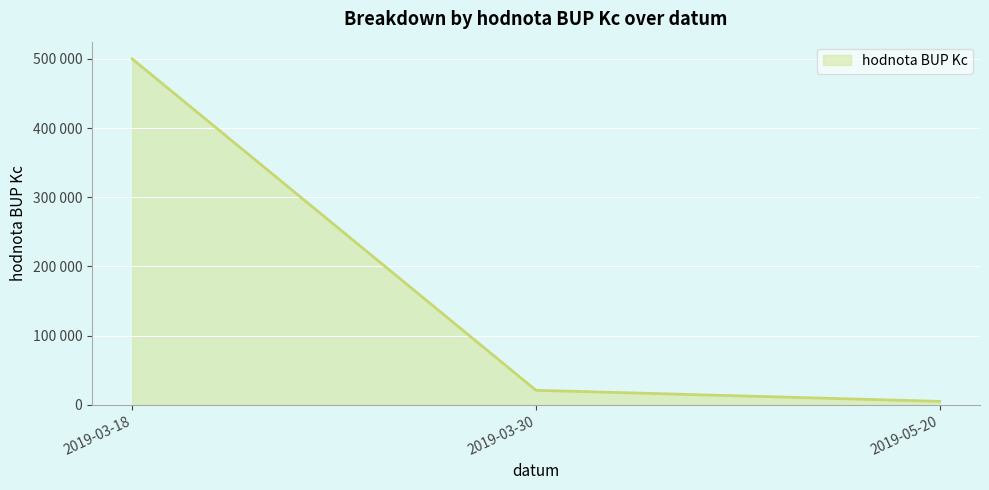

Does the chart have visible grid lines?

Yes